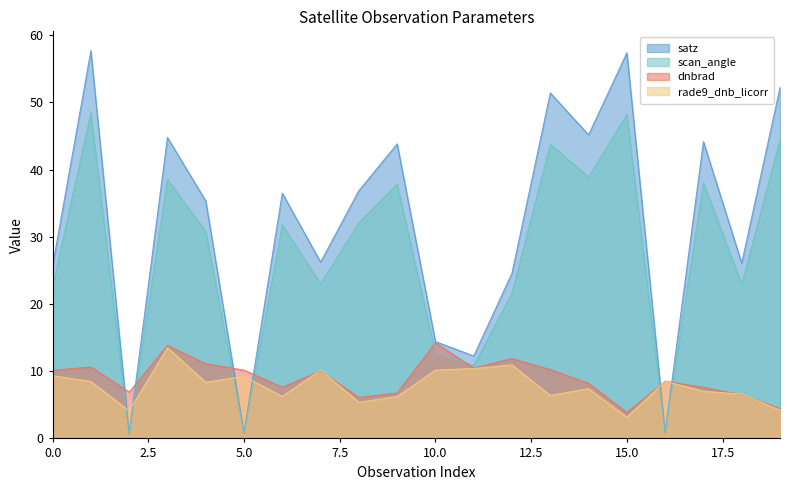

What is the spread (max minus min) of values at 5.0?

9.4